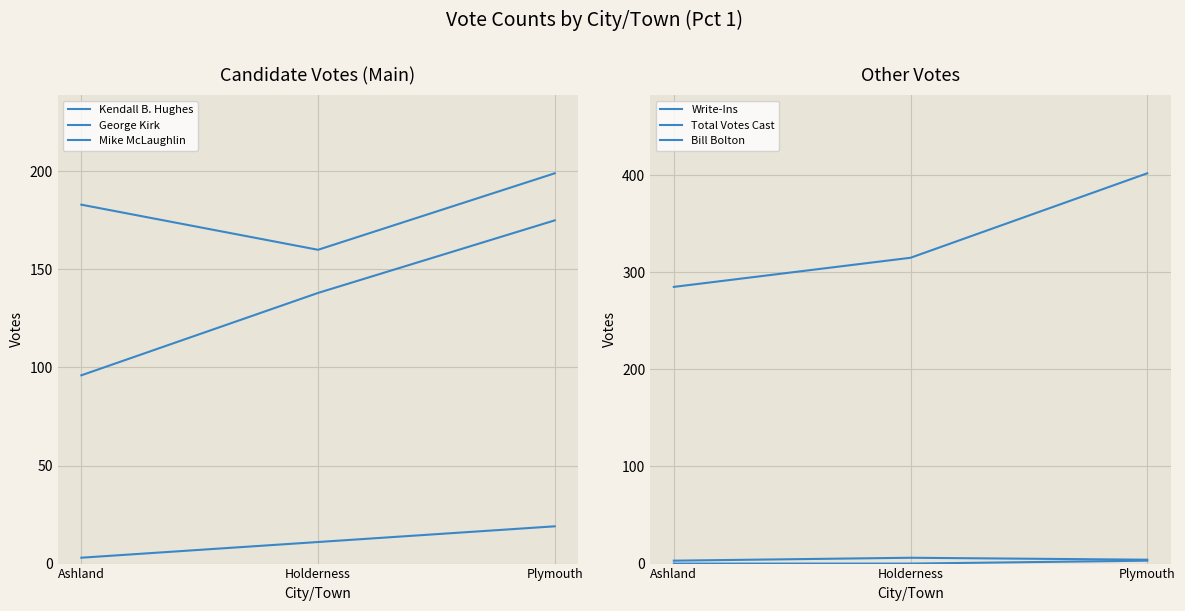

True or false: Total Votes Cast has a value of 402 at Plymouth.

True